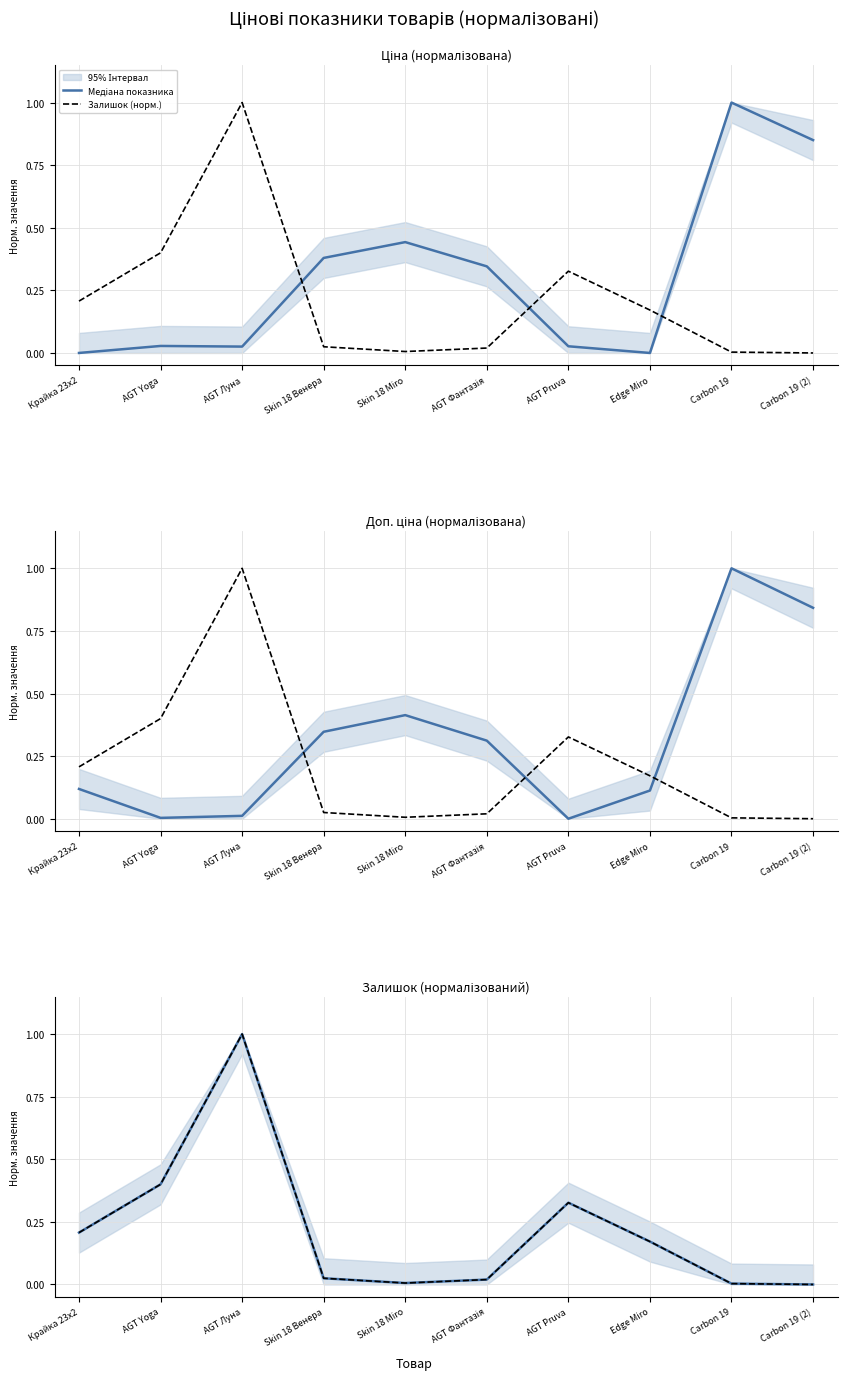

Does the chart have visible grid lines?

Yes